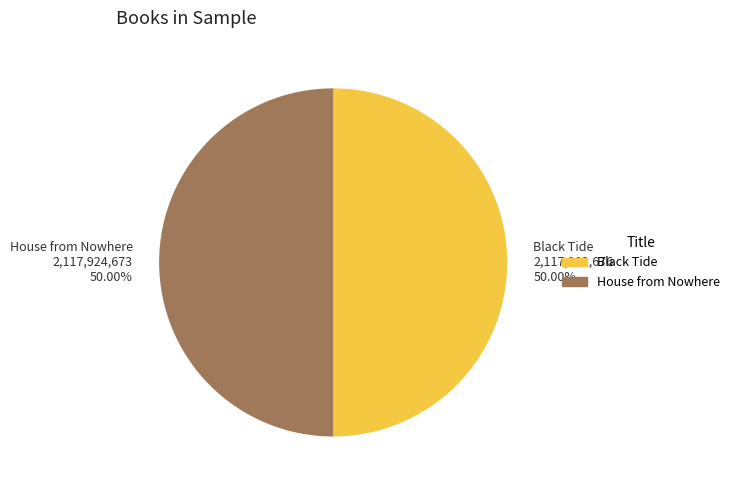

True or false: Black Tide accounts for 55% of the total.

False